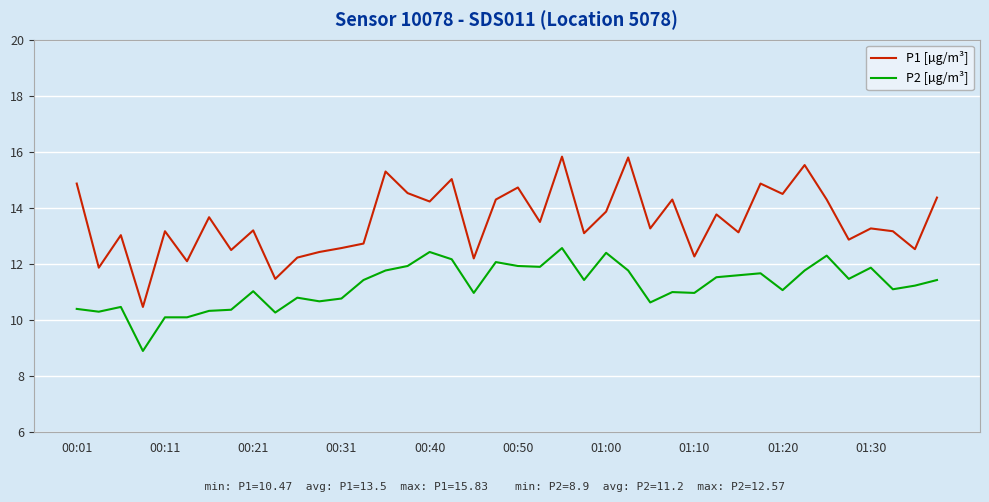

What is the greatest value displayed?

15.8